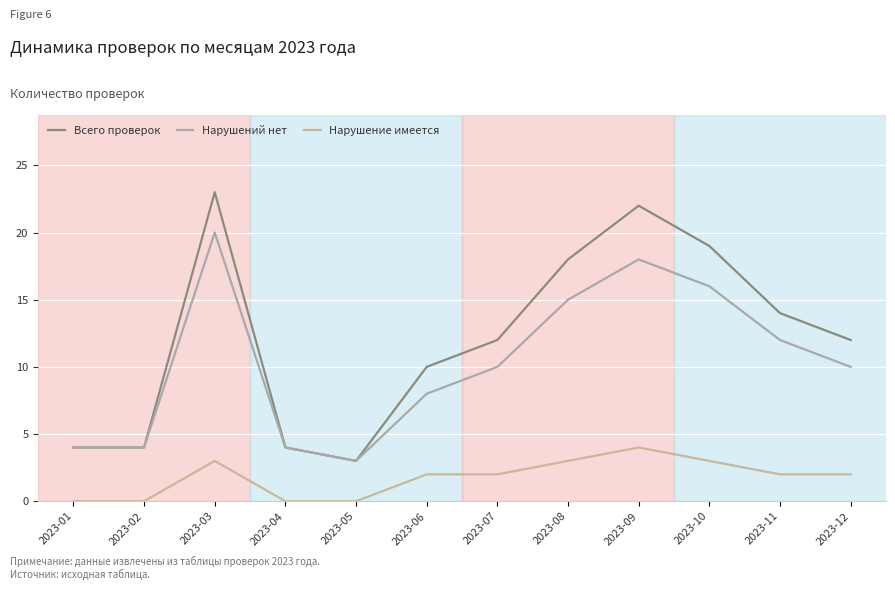

What is the spread (max minus min) of values at 2023-04?

4